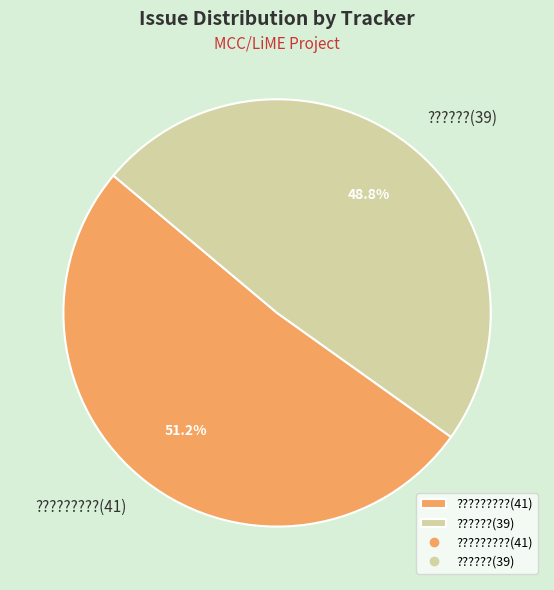

Rank the categories by value from highest to lowest.

?????????(41), ??????(39)